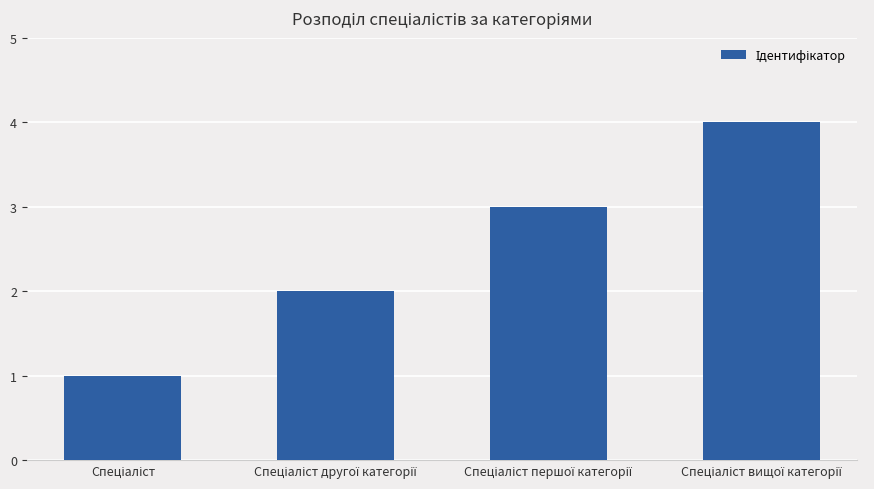

What is the sum of all values?

10